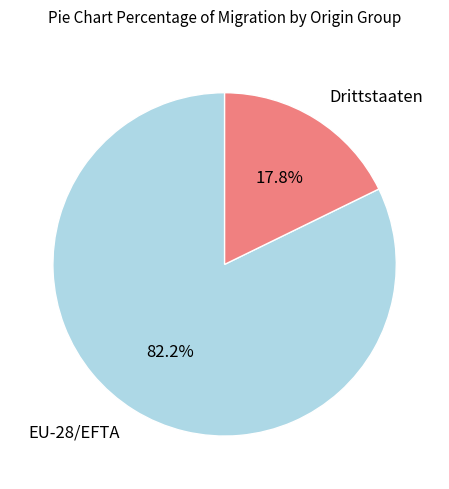

What percentage do Drittstaaten and EU-28/EFTA together represent?

100.0%